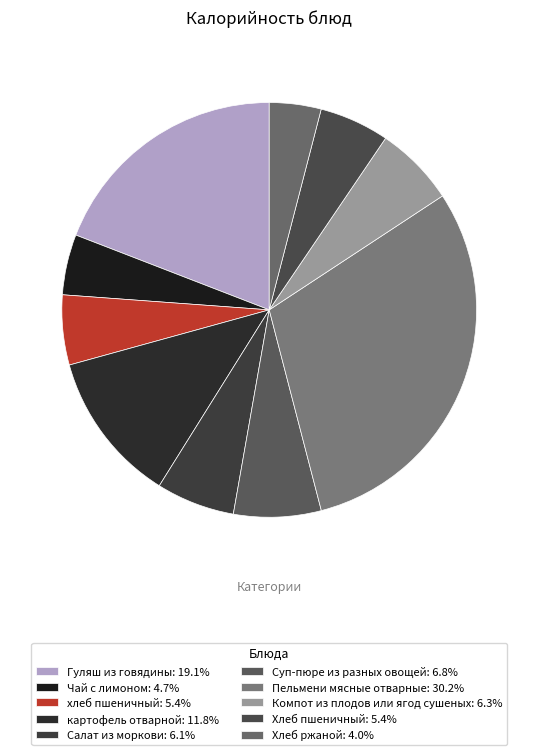

Which category has the smallest portion of the pie?

Хлеб ржаной